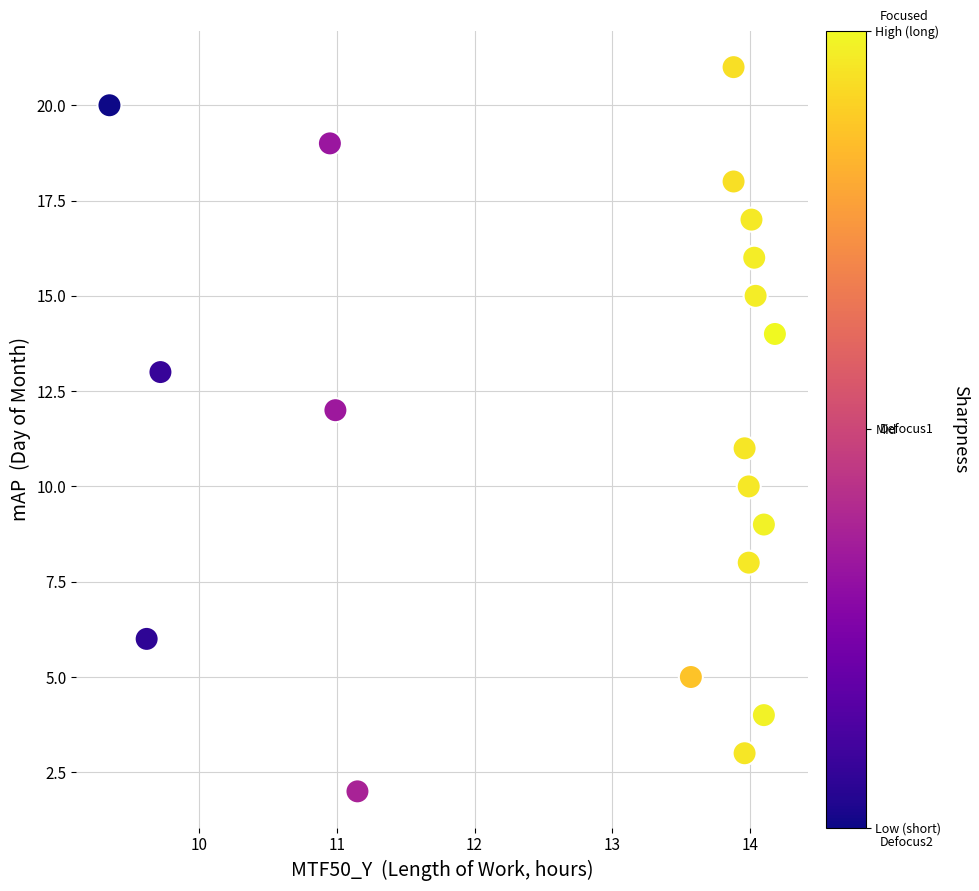

What is the range of Y values (max minus min)?

19